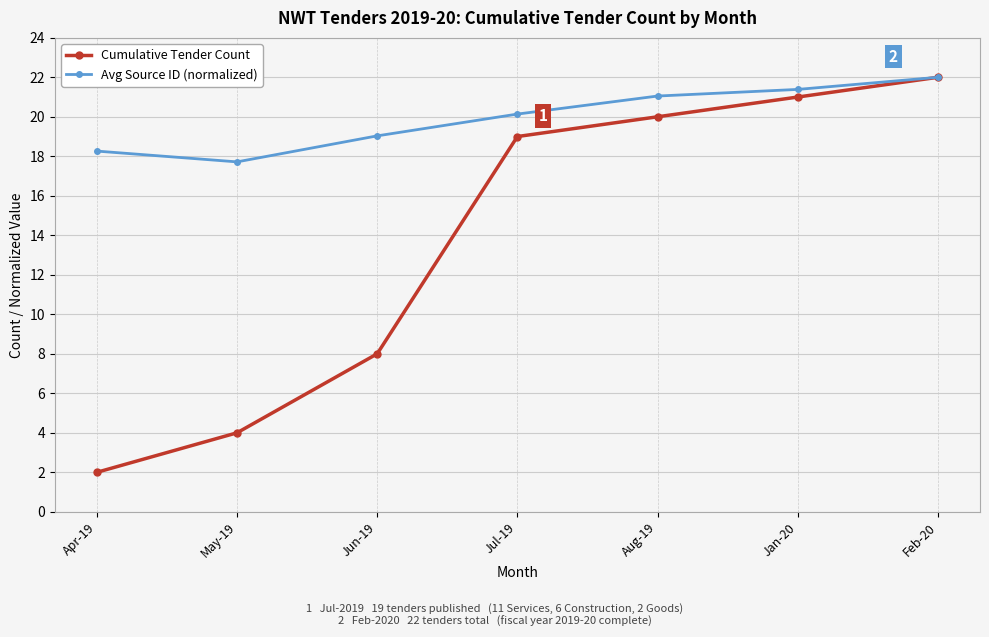

What is the label of the 5th point from the right?

Jun-19